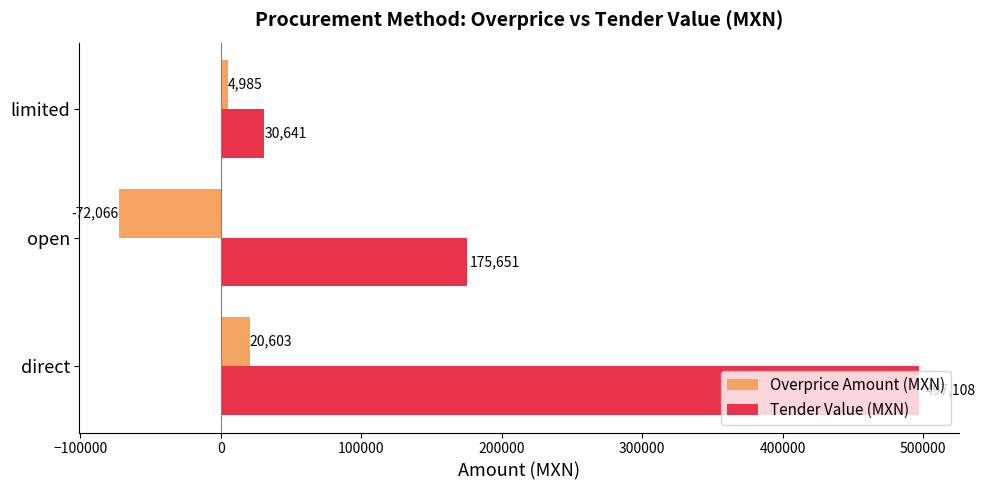

What is the difference between the maximum and minimum values in the Tender Value (MXN) series?

466466.6